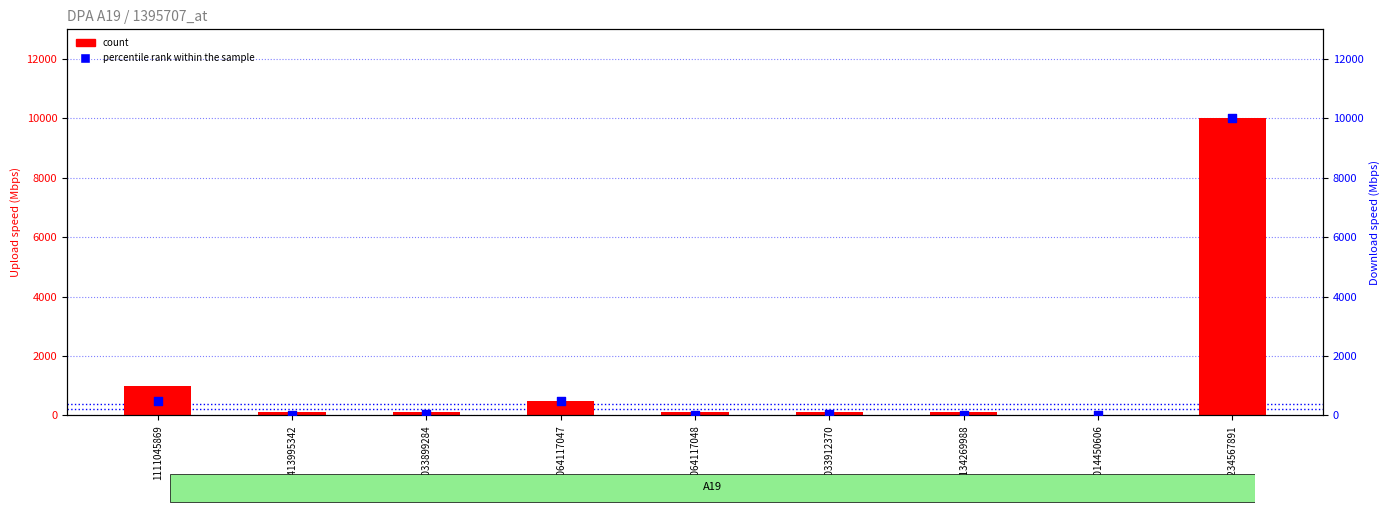

At which category is the sum across all series the highest?

1234567891